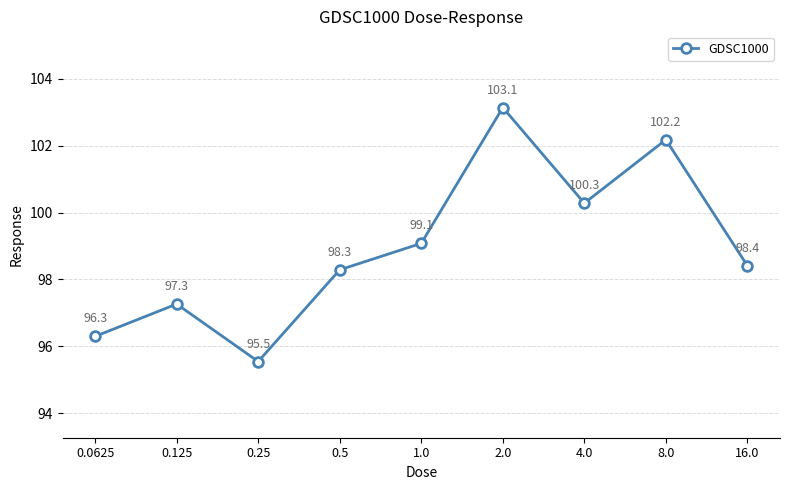

Which label corresponds to the largest value in the chart?

2.0